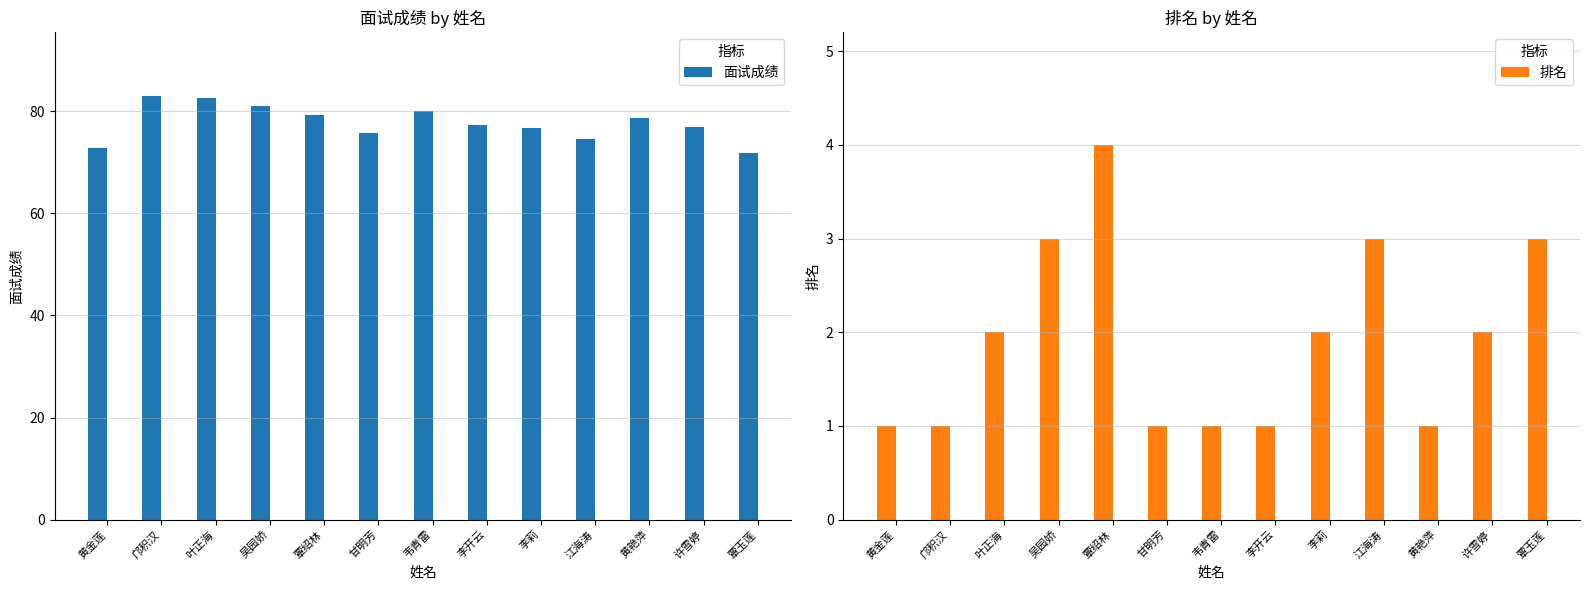

What are all the series names shown in the legend?

面试成绩, 排名